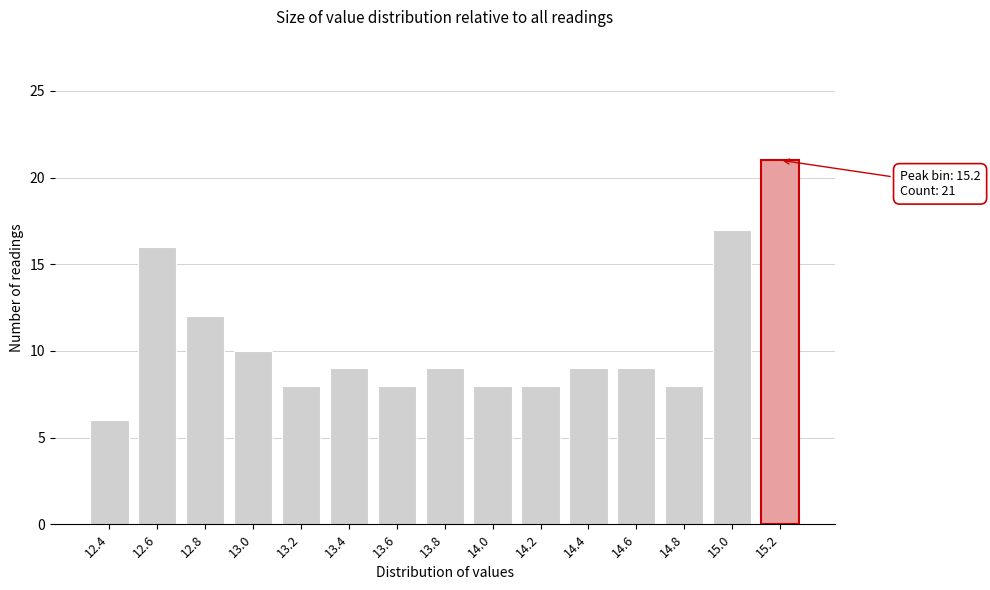

Reading left to right, transcribe all the data shown in this chart.

6	16	12	10	8	9	8	9	8	8	9	9	8	17	21